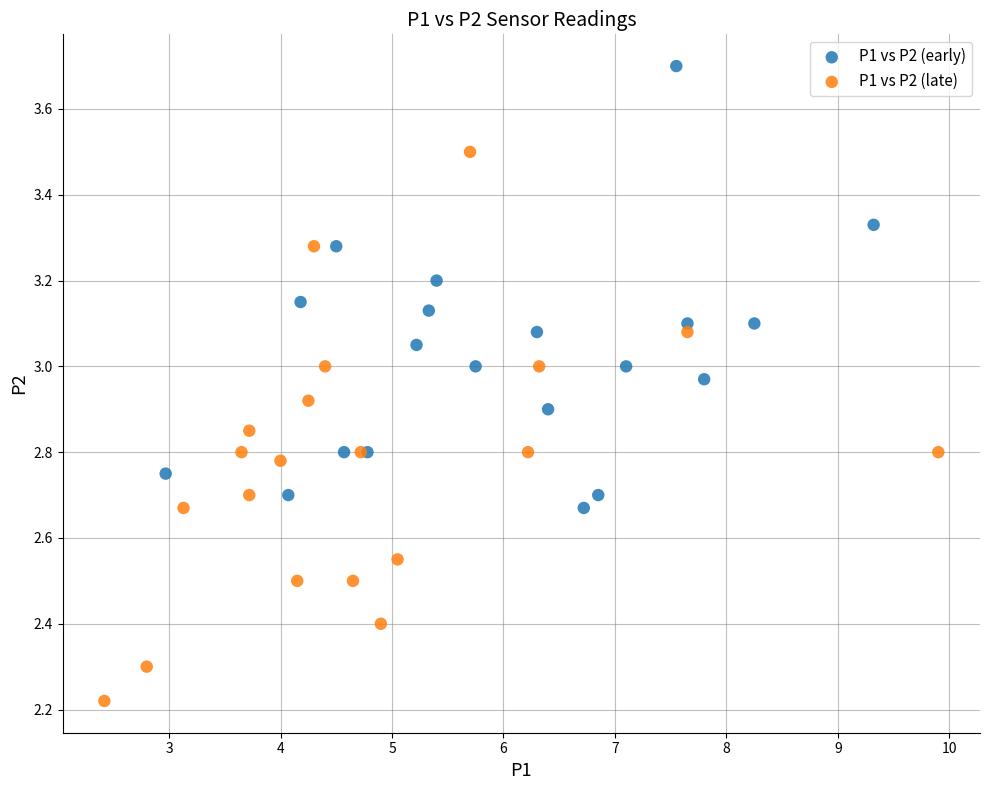

What are all the series names shown in the legend?

P1 vs P2 (early), P1 vs P2 (late)